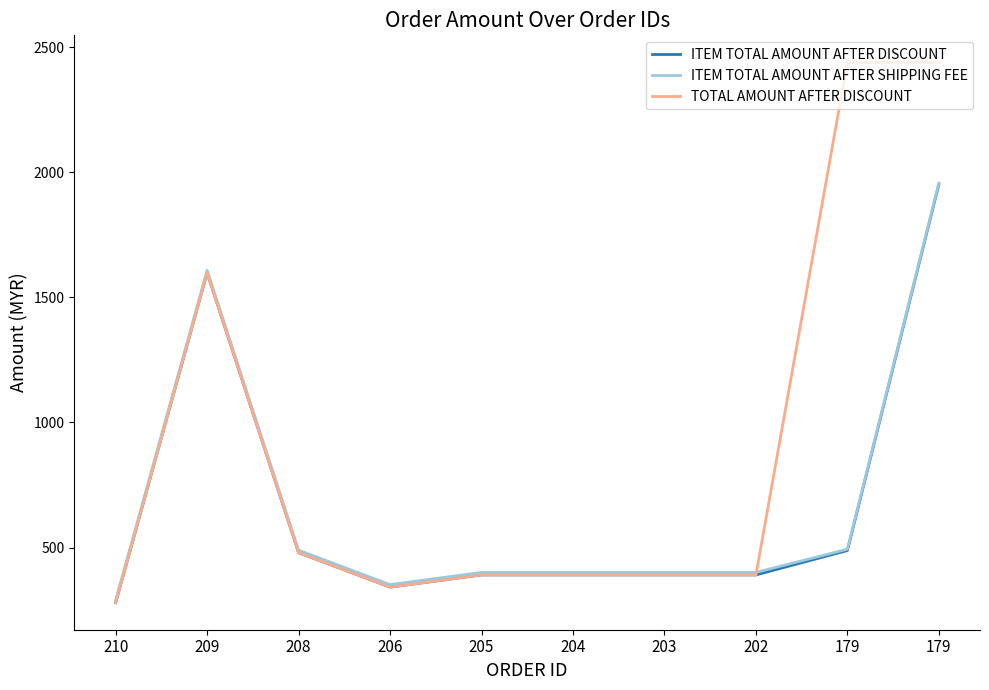

Does the chart display data point markers on the line(s)?

No